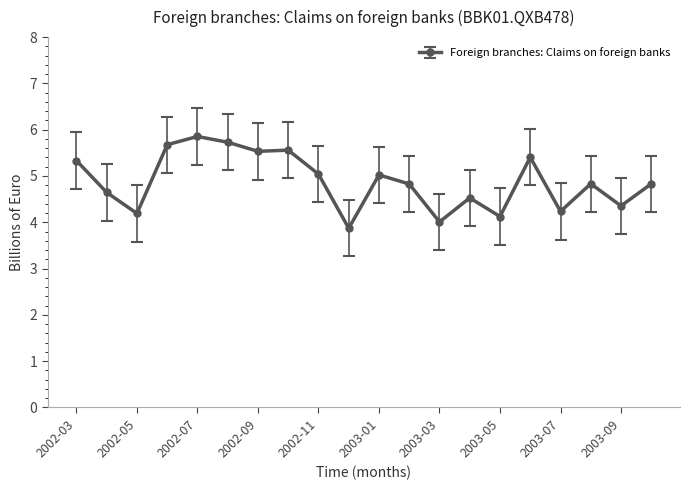

What is the value of the 9th point from the left?

5.0